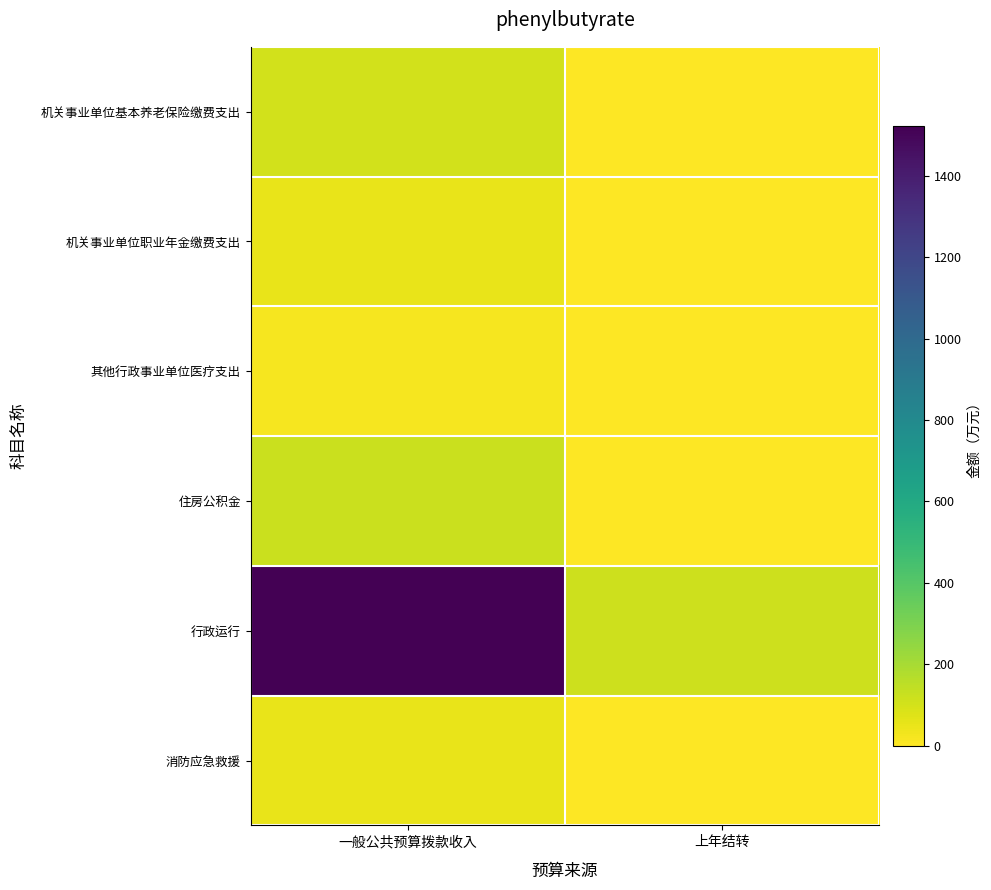

Rank the series by their maximum value, from lowest to highest.

其他行政事业单位医疗支出, 消防应急救援, 机关事业单位职业年金缴费支出, 机关事业单位基本养老保险缴费支出, 住房公积金, 行政运行